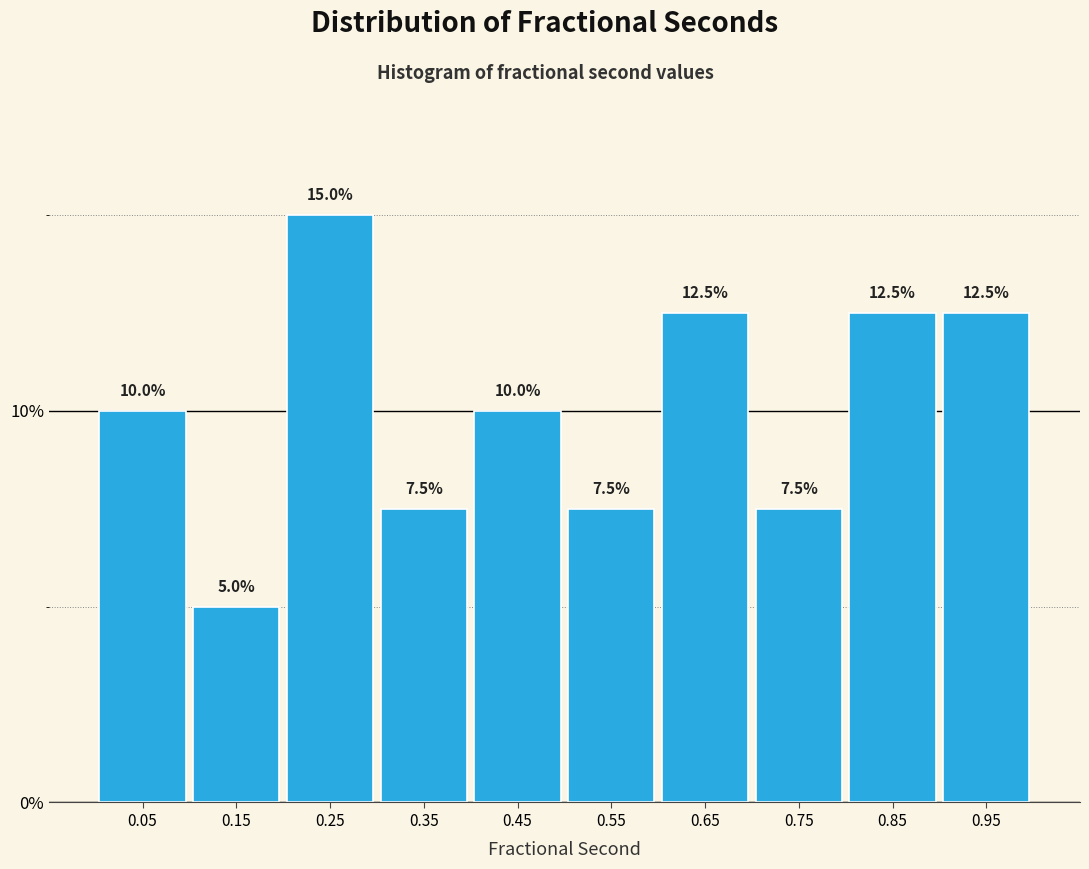

Reading left to right, transcribe this chart: for each bar, give the range it covers on the x-axis and its height.

0.0 to 0.1: 10.0
0.1 to 0.2: 5.0
0.2 to 0.3: 15.0
0.3 to 0.4: 7.5
0.4 to 0.5: 10.0
0.5 to 0.6: 7.5
0.6 to 0.7: 12.5
0.7 to 0.8: 7.5
0.8 to 0.9: 12.5
0.9 to 1.0: 12.5